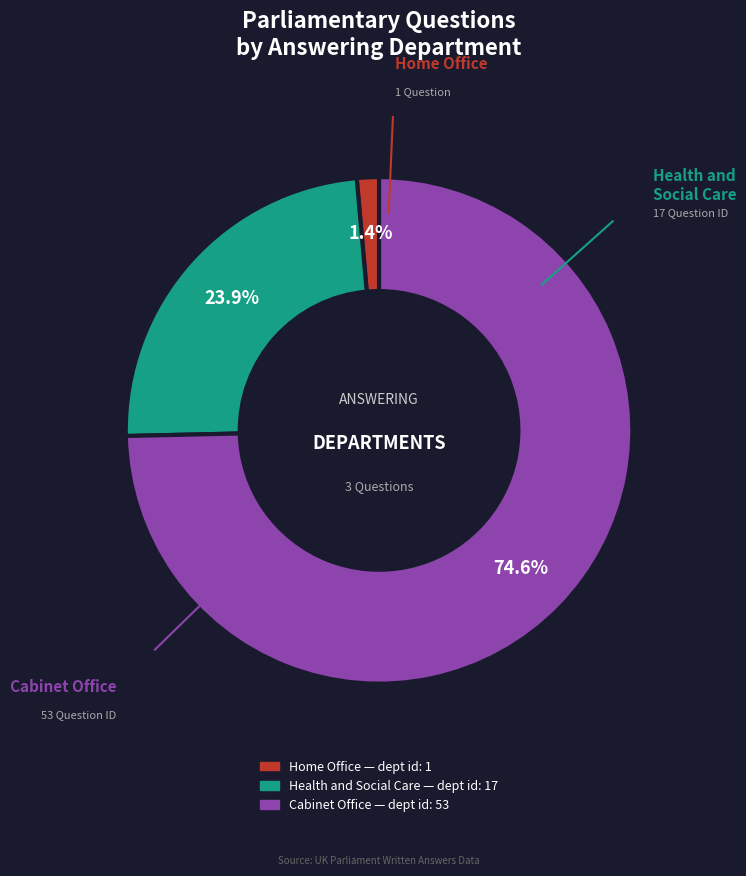

Is the sum of Home Office and Health and Social Care greater than half?

No